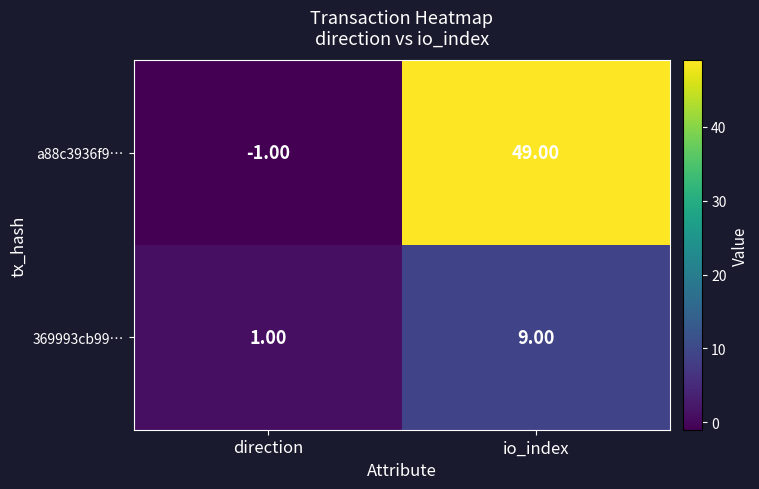

Which category has the lowest value in the 369993cb99… series?

direction